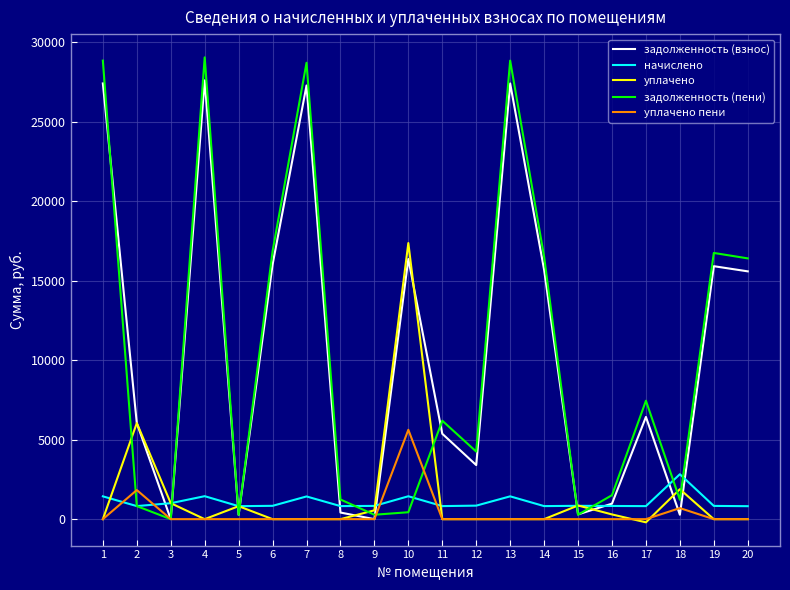

Which series has the widest spread of values?

задолженность (пени)